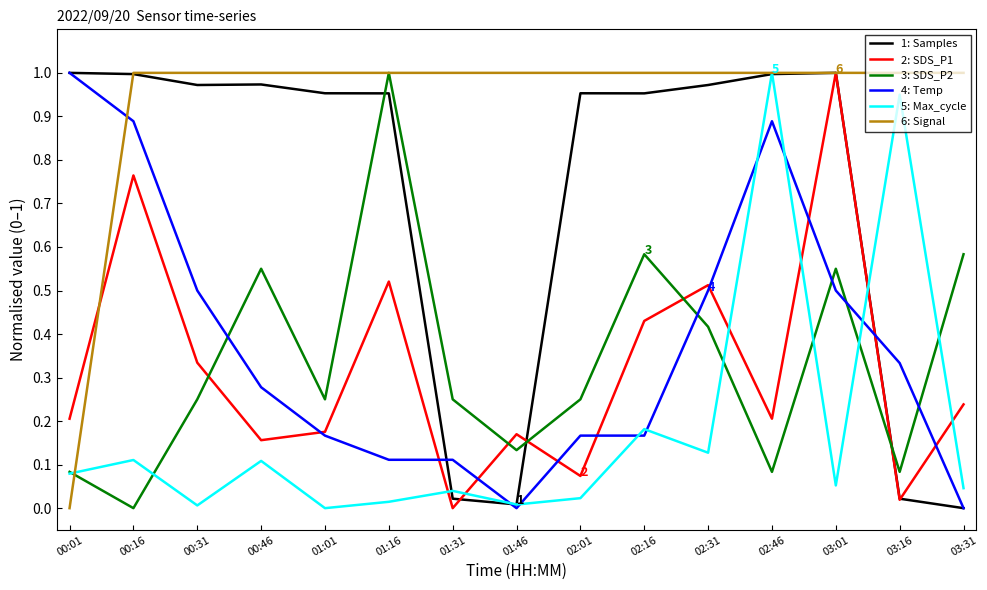

What is the sum of all 1: Samples values?

10.8